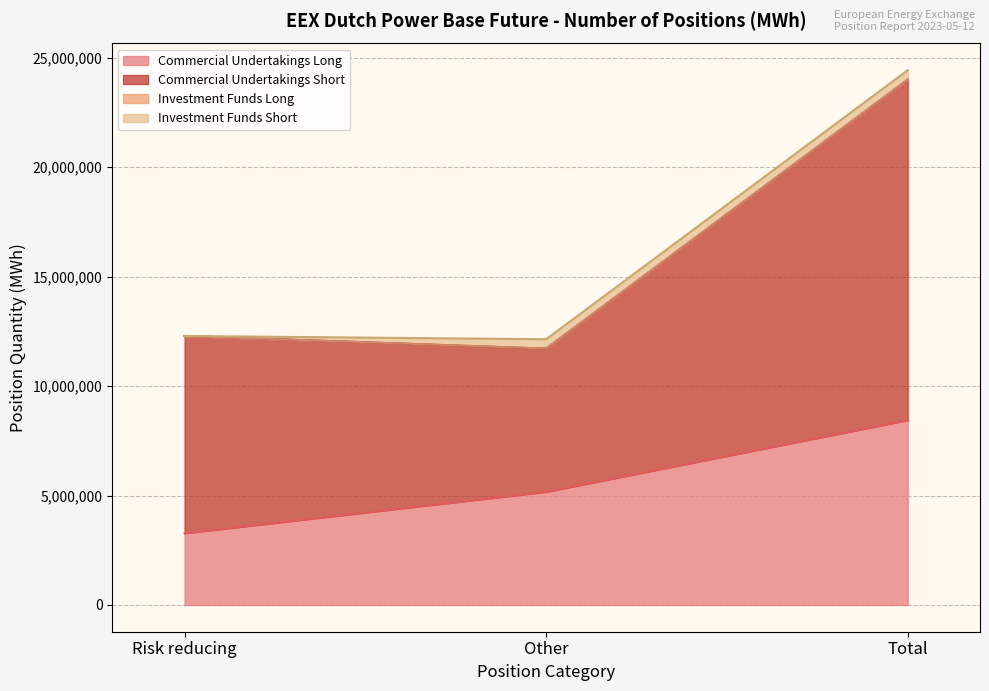

What are all the series names shown in the legend?

Commercial Undertakings Long, Commercial Undertakings Short, Investment Funds Long, Investment Funds Short